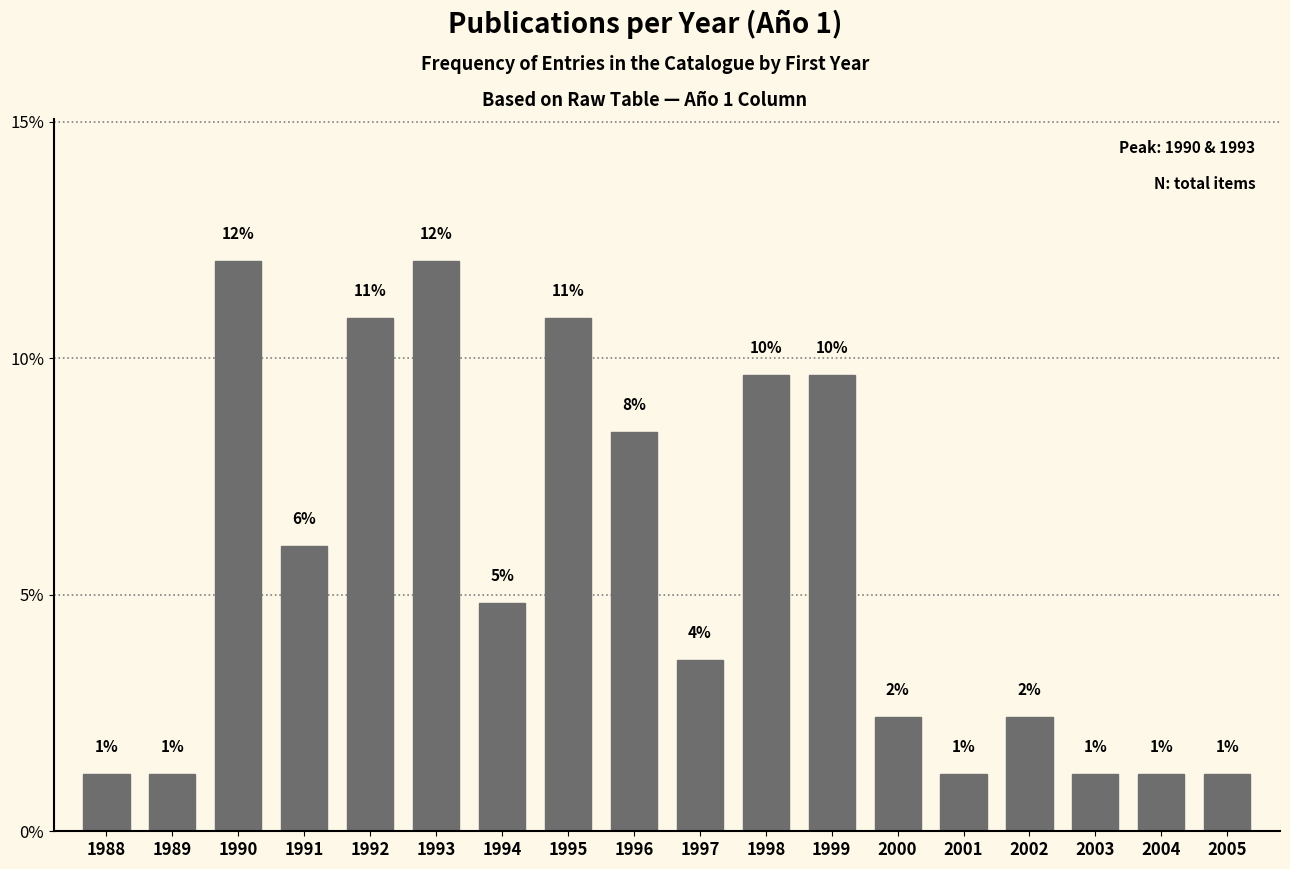

How many bars are there in total?

18